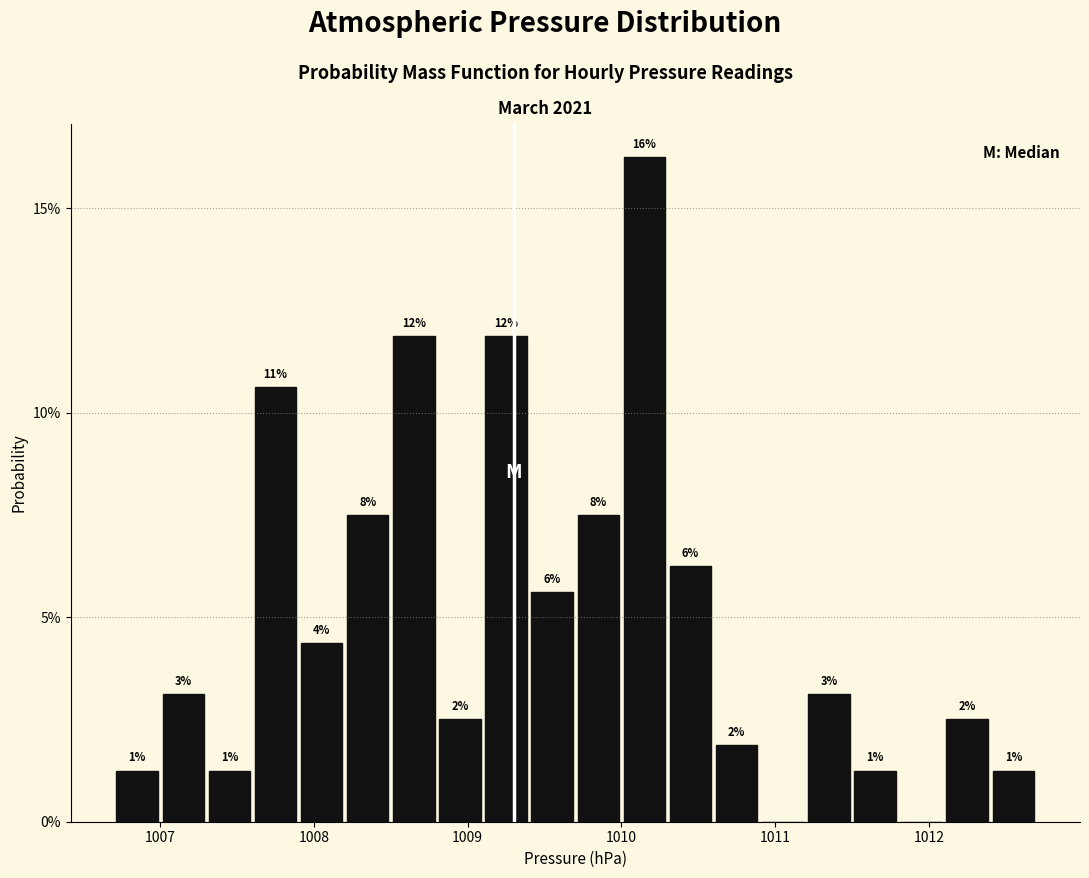

Read against the x-axis, roughly where is the centre of the tallest bar?

1010.2